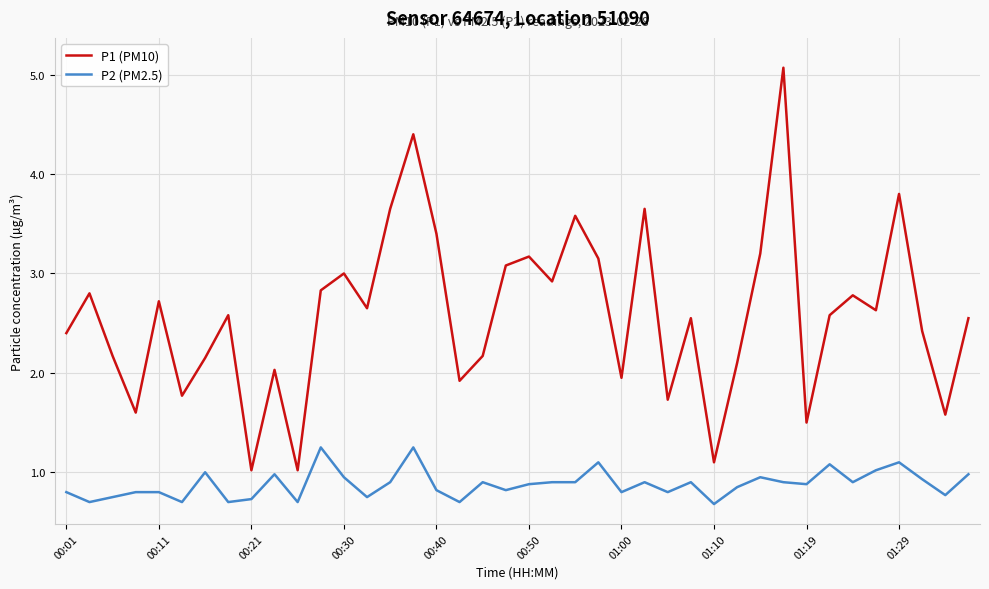

True or false: P1 (PM10) and P2 (PM2.5) cross at least once.

False